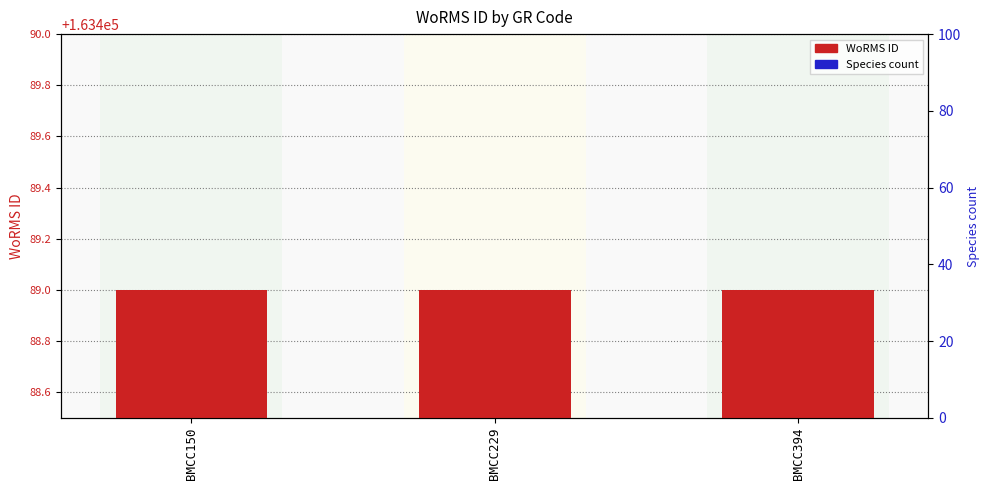

Which series has the largest total across all categories?

WoRMS ID